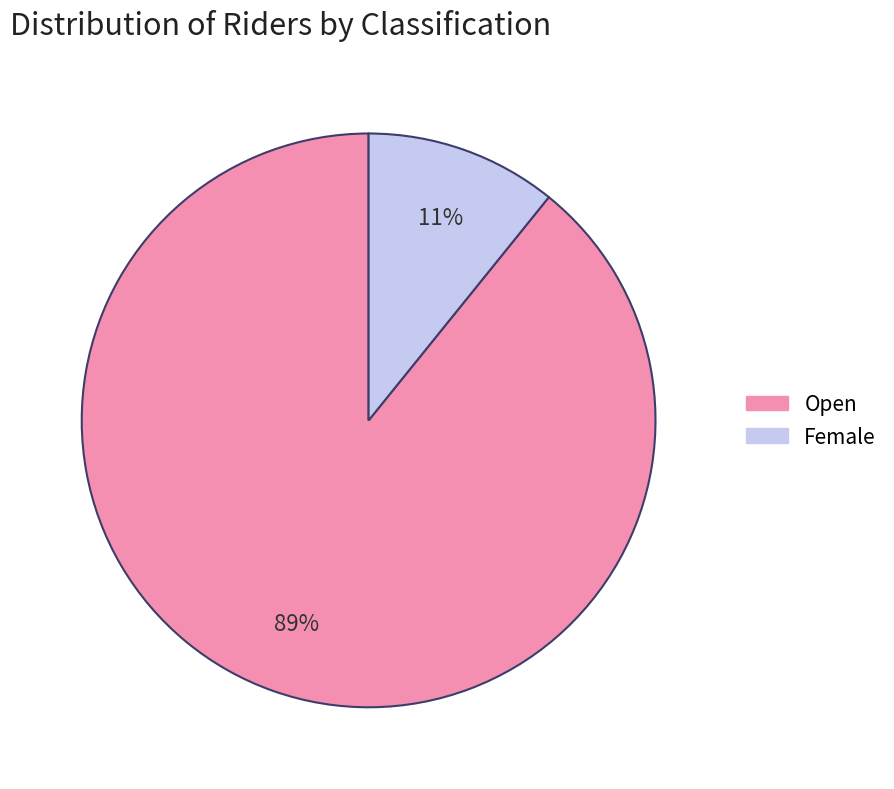

Is there a majority slice in this chart?

Yes